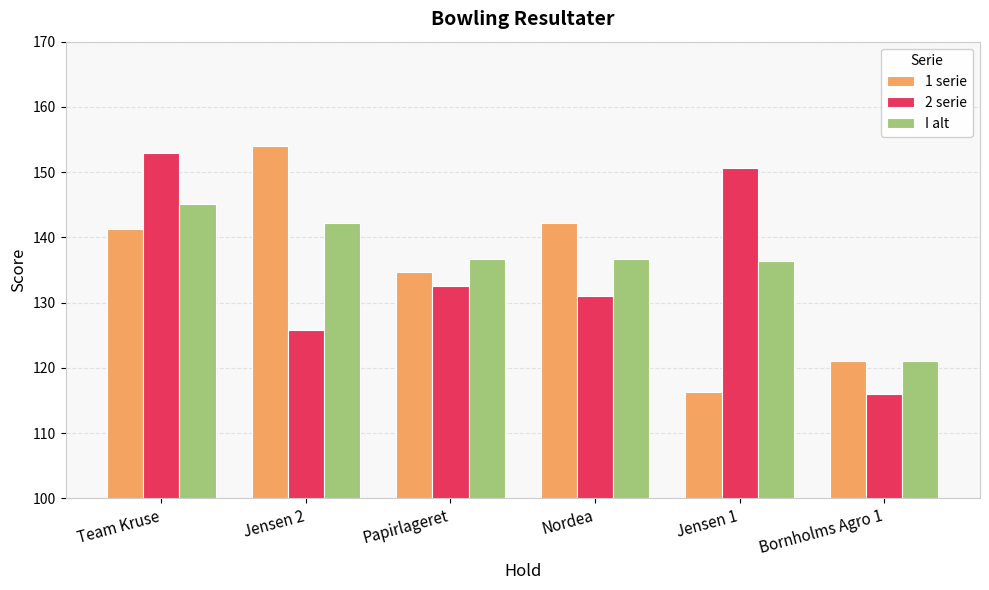

What is the average value of the 1 serie series?

134.9